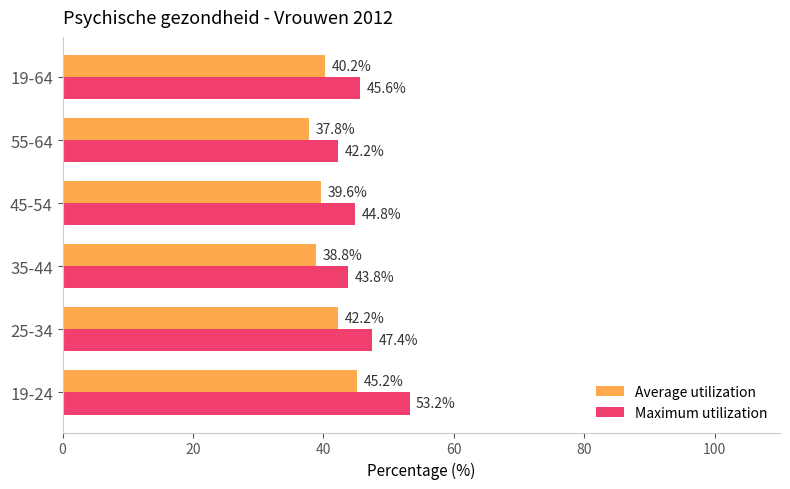

Which series has the largest total across all categories?

Maximum utilization